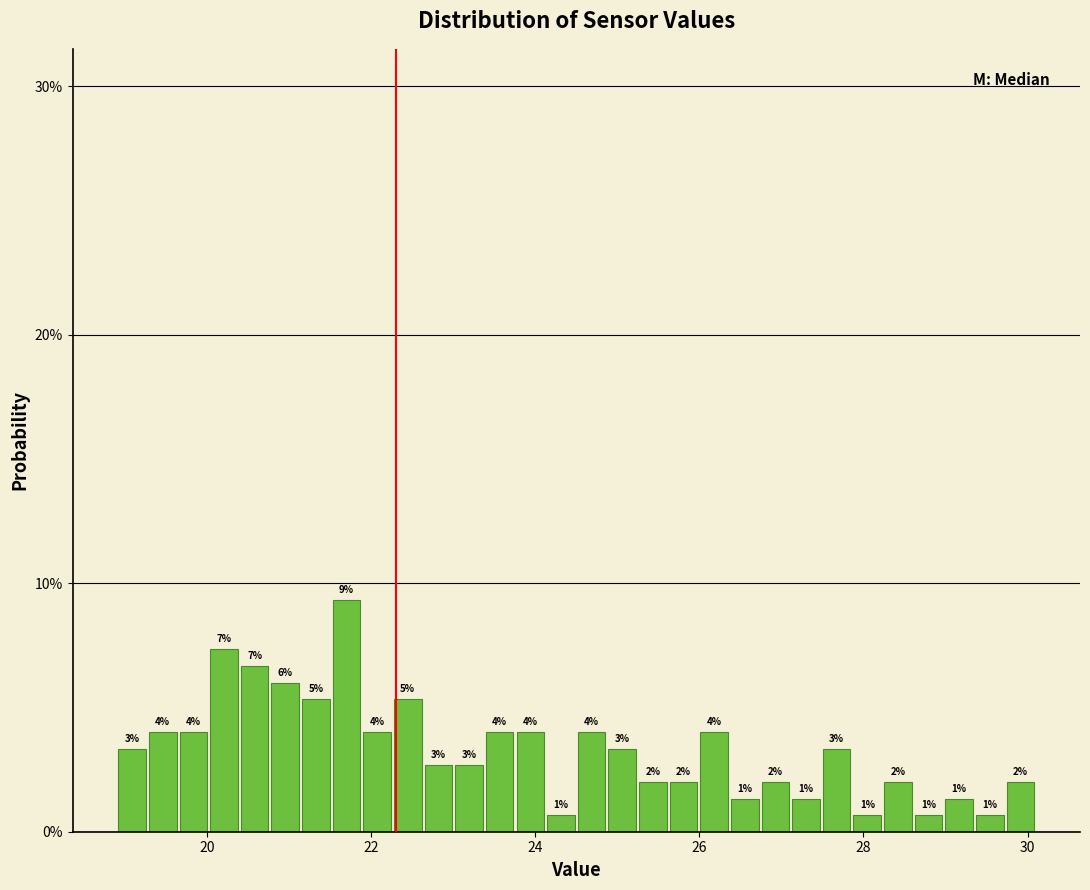

Read against the x-axis, roughly where is the centre of the tallest bar?

21.8